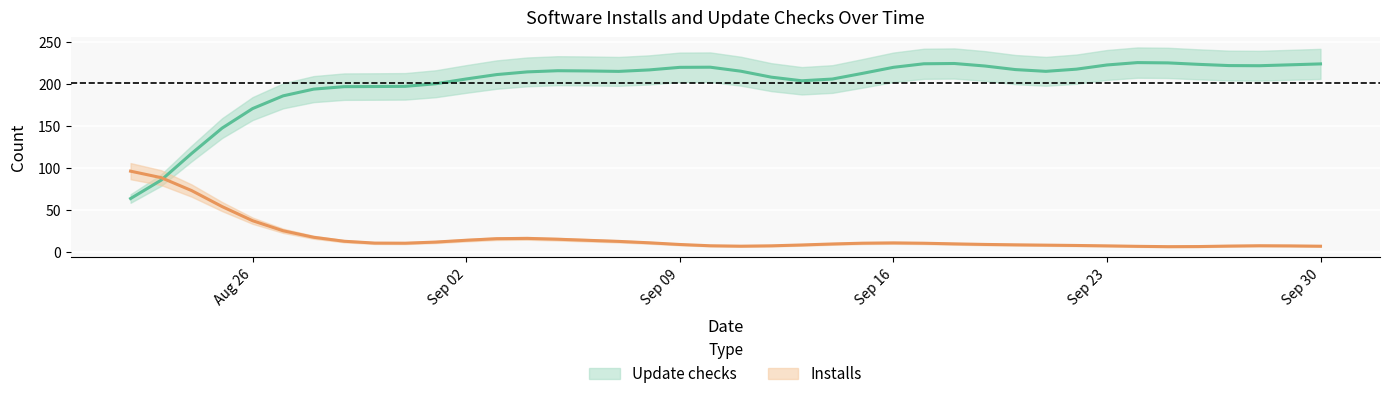

The value of Installs at 2019-09-19 is 14. True or false?

False